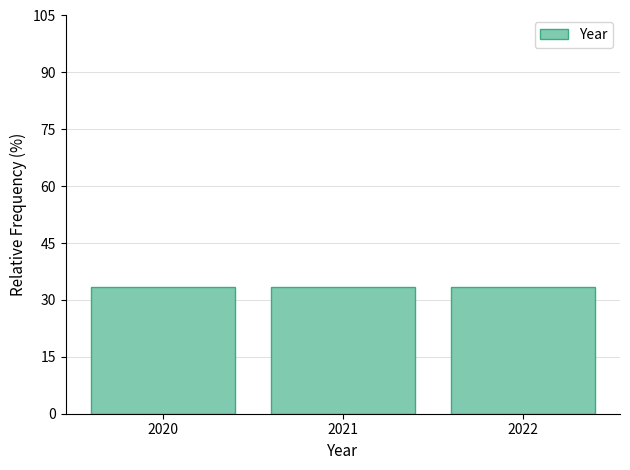

Reading left to right, list every bar in this chart as the range it spans on the x-axis followed by its height. The values are not printed on the chart, so give them approximately, as read against the axis.

2019.5 to 2020.5: 34
2020.5 to 2021.5: 34
2021.5 to 2022.5: 34